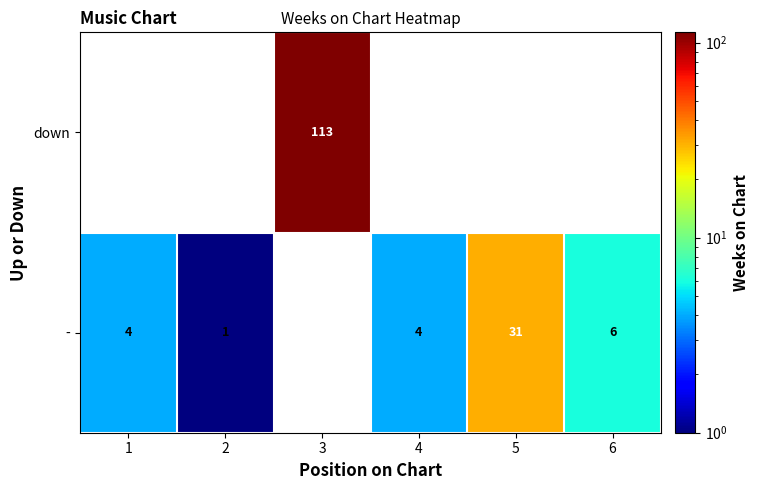

True or false: down has a value of 196 at 3.

False